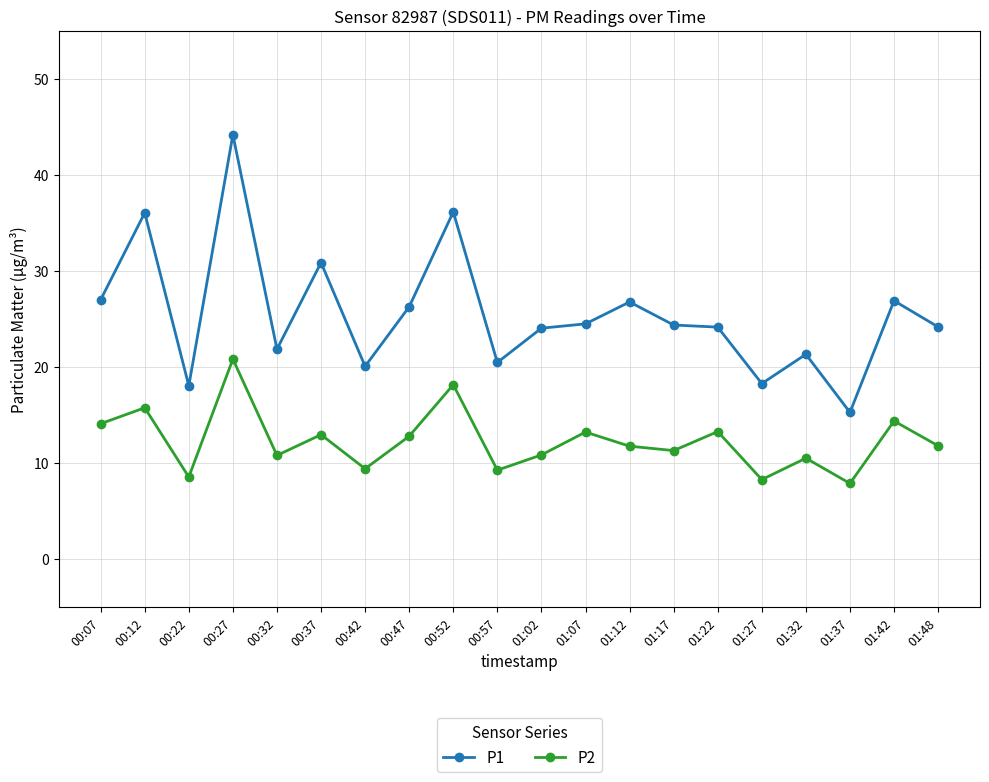

What is the difference between the P1 values at 00:22 and 00:37?

12.8